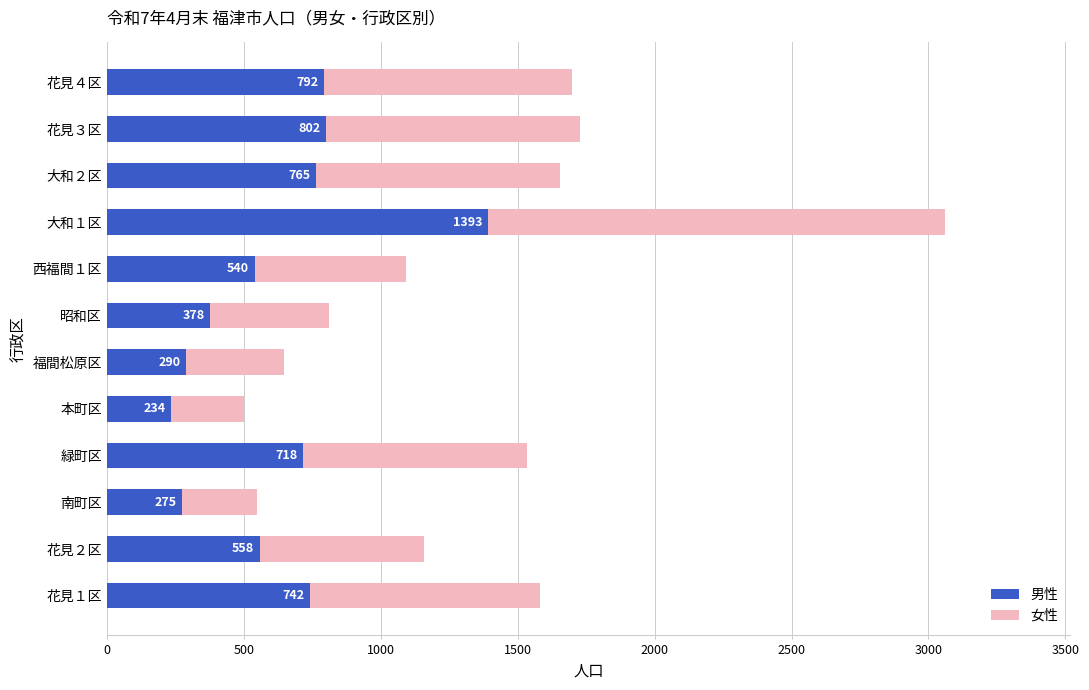

Rank the categories by 男性 value from highest to lowest.

大和１区, 花見３区, 花見４区, 大和２区, 花見１区, 緑町区, 花見２区, 西福間１区, 昭和区, 福間松原区, 南町区, 本町区